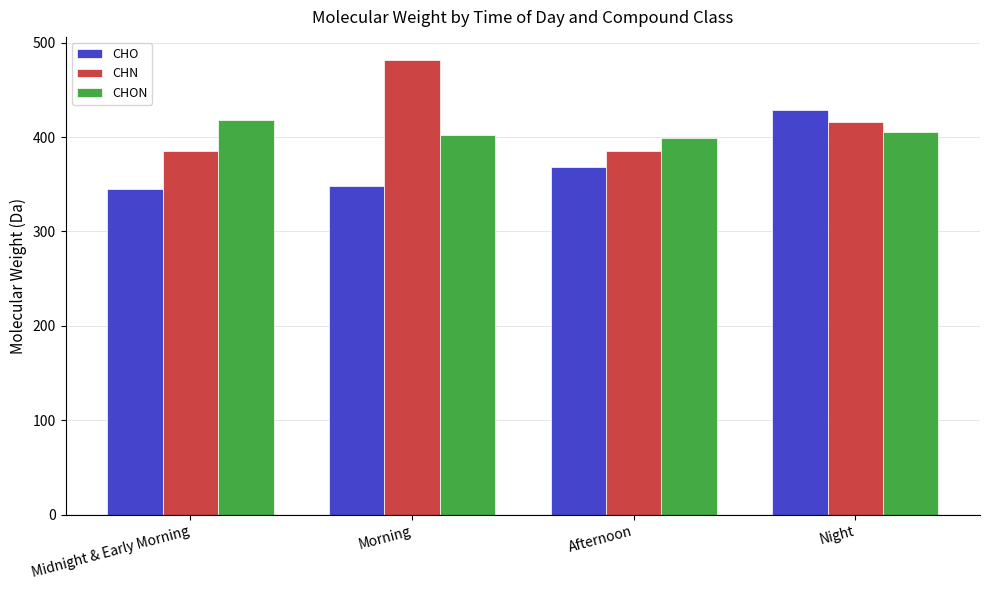

How many groups of bars are there?

4